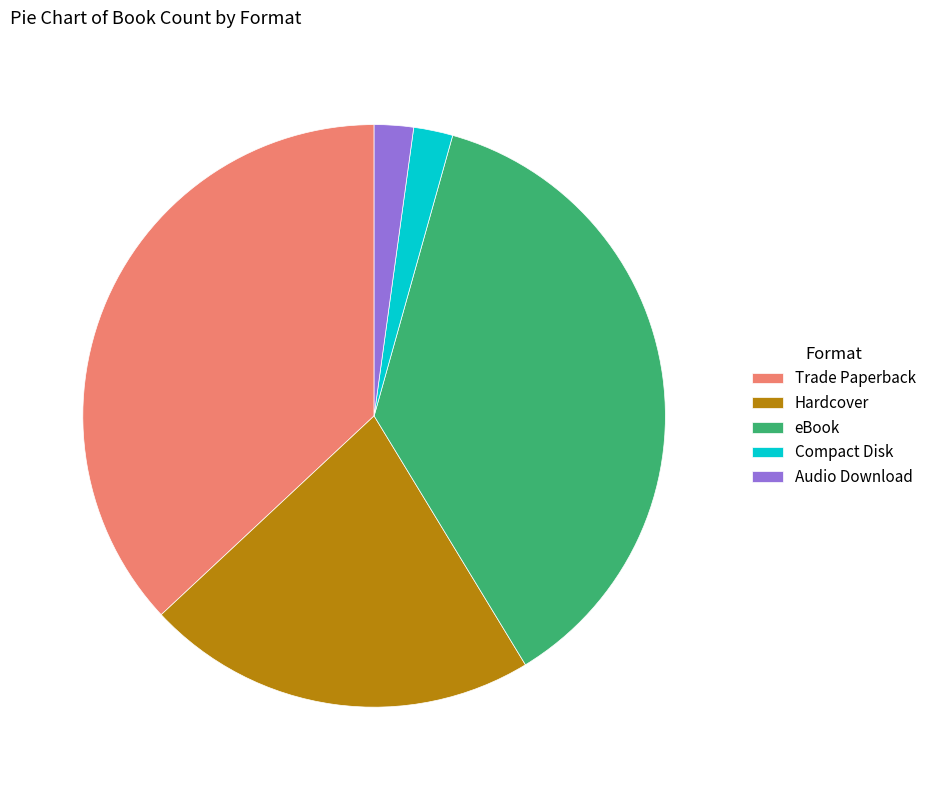

Is it true that Hardcover is 22% of the pie?

True